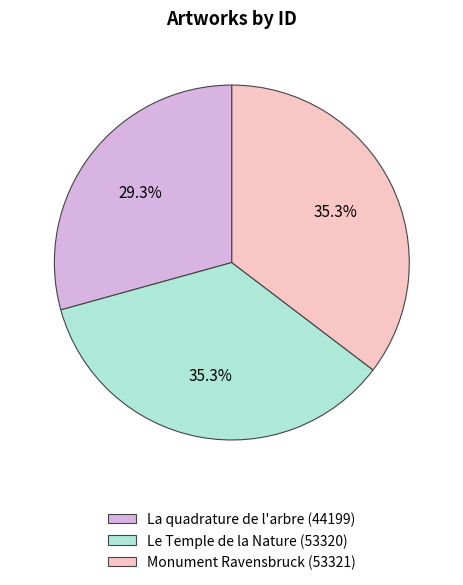

Which has a higher value, La quadrature de l'arbre or Monument Ravensbruck?

Monument Ravensbruck